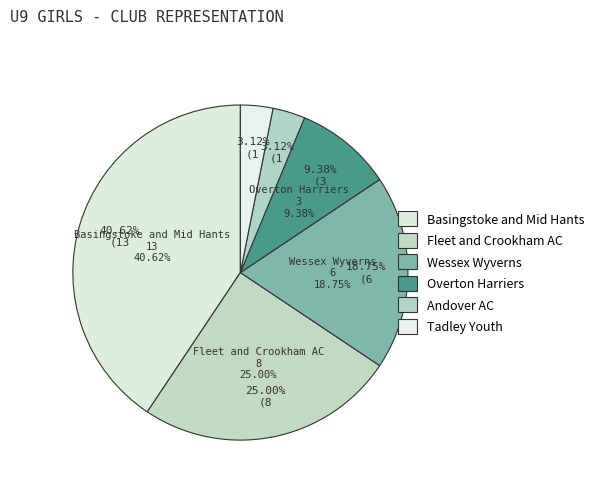

To the nearest percent, what portion does Tadley Youth represent?

3%